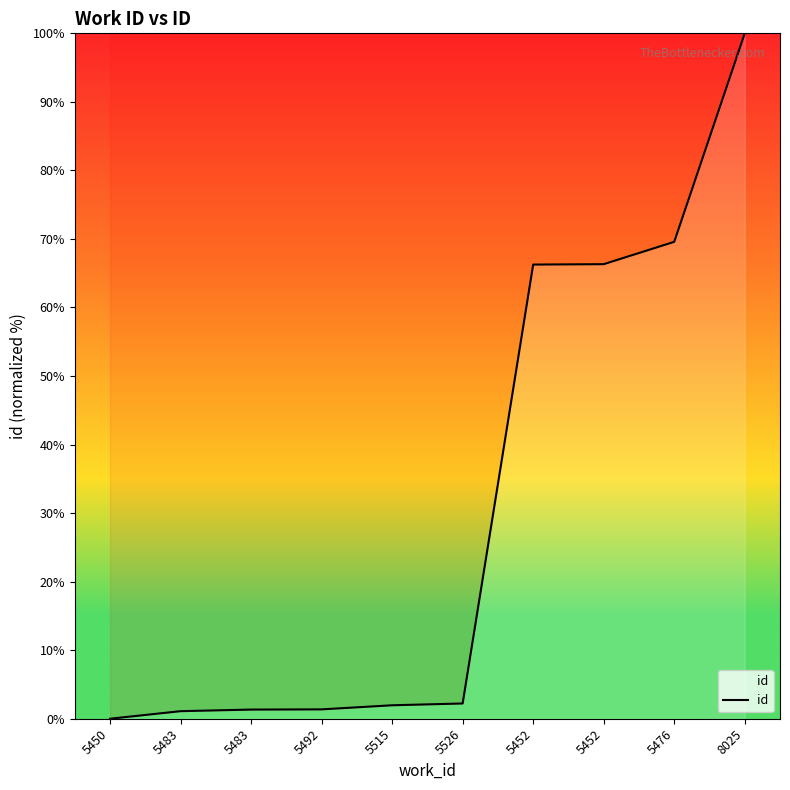

How many lines are shown in the chart?

1